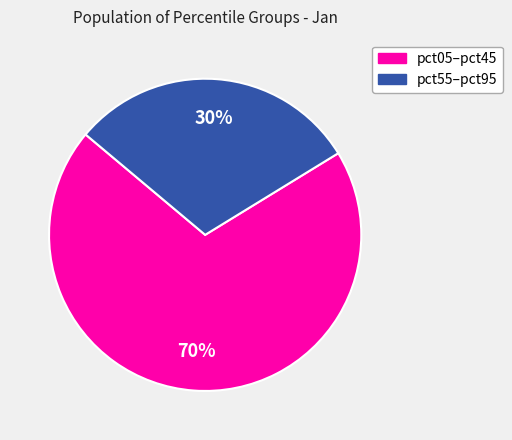

To the nearest percent, what is the difference between the largest and smallest slice percentages?

40%